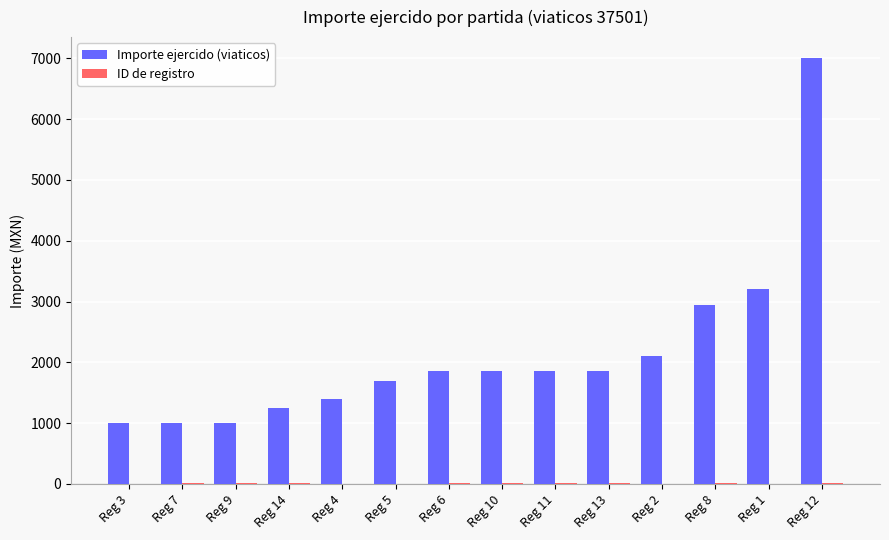

Which series changed the most between Reg 14 and Reg 13?

Importe ejercido (viaticos)